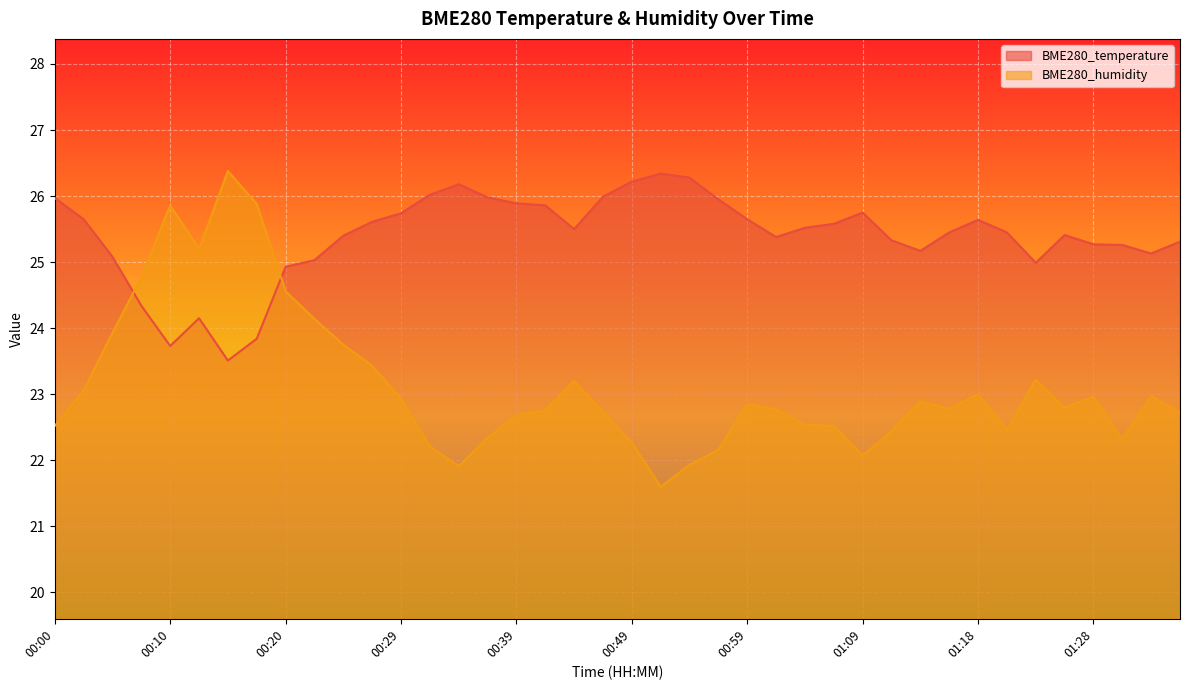

Is it true that BME280_humidity equals 23.2 at 01:23?

True